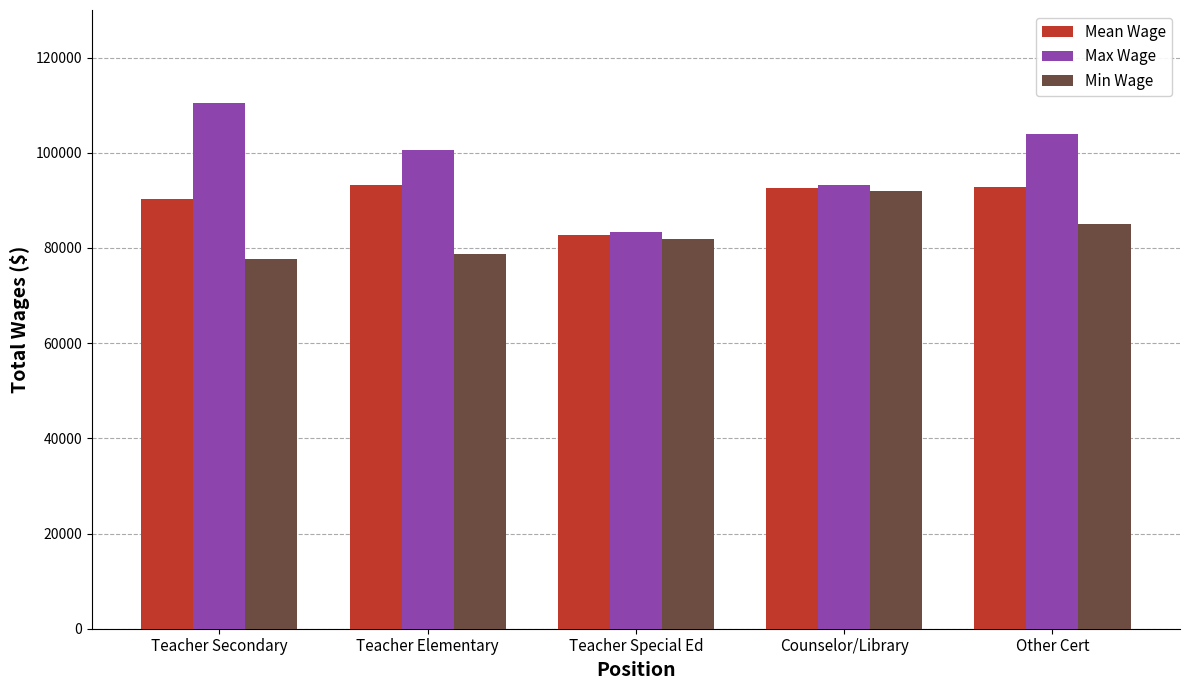

Which category has the highest value across all series?

Teacher Secondary